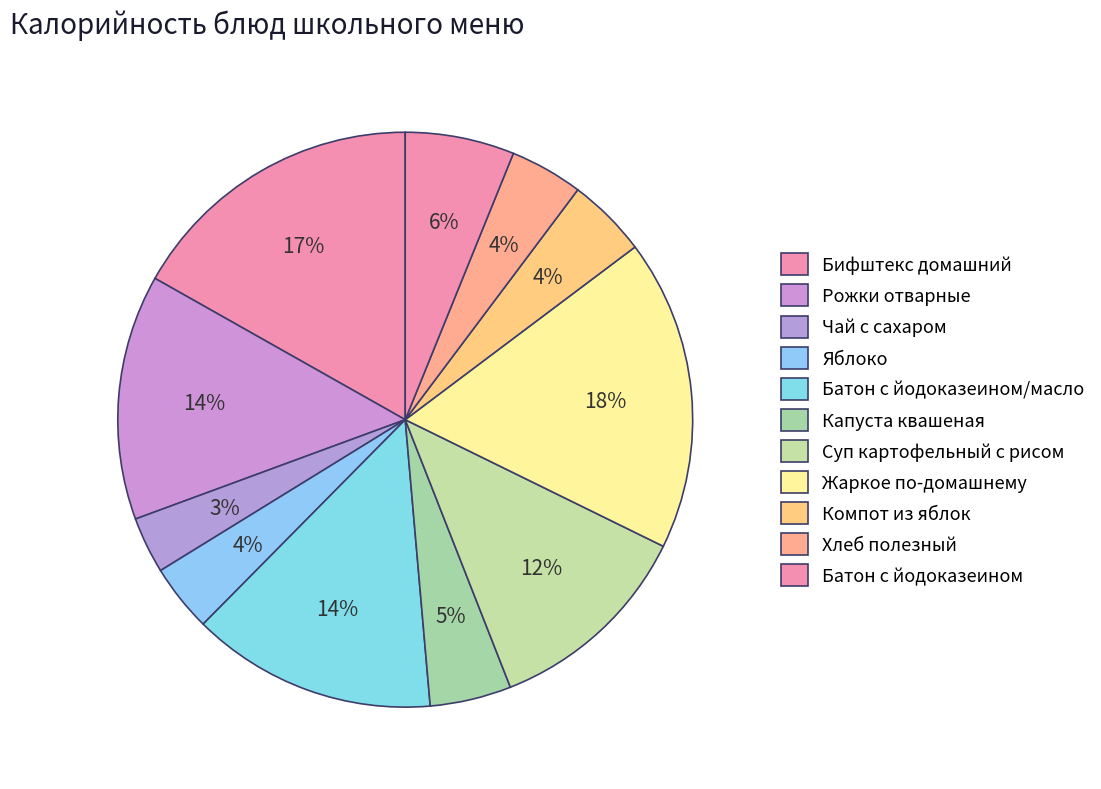

Rank the categories by value from highest to lowest.

Жаркое по-домашнему, Бифштекс домашний, Рожки отварные, Батон с йодоказеином/масло, Суп картофельный с рисом, Батон с йодоказеином, Капуста квашеная, Компот из яблок, Хлеб полезный, Яблоко, Чай с сахаром